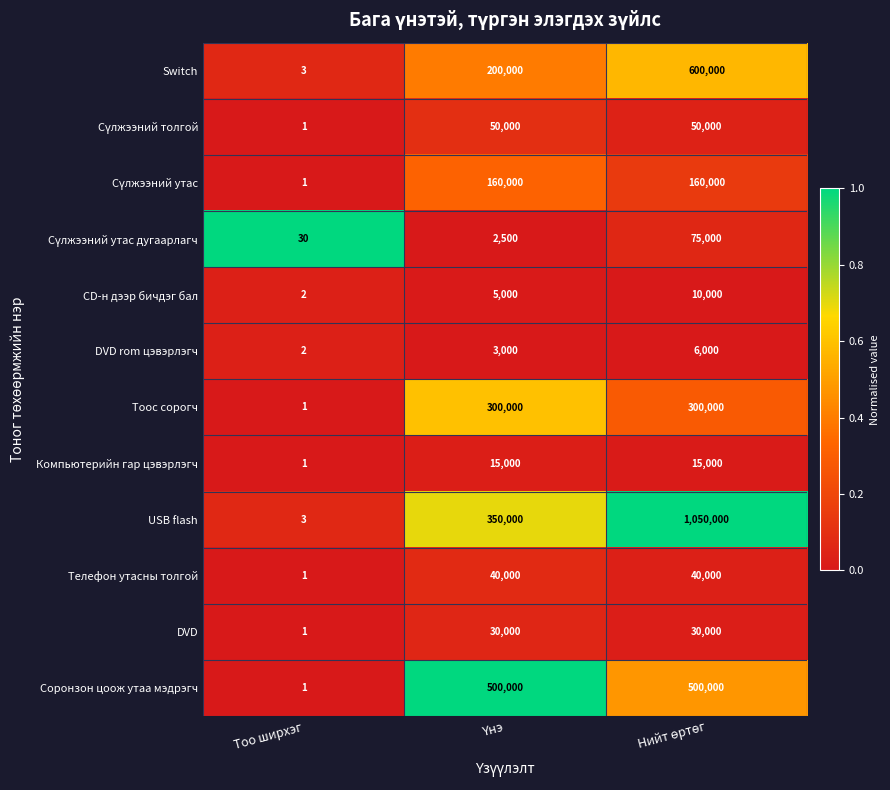

What is the greatest value displayed?

1050000